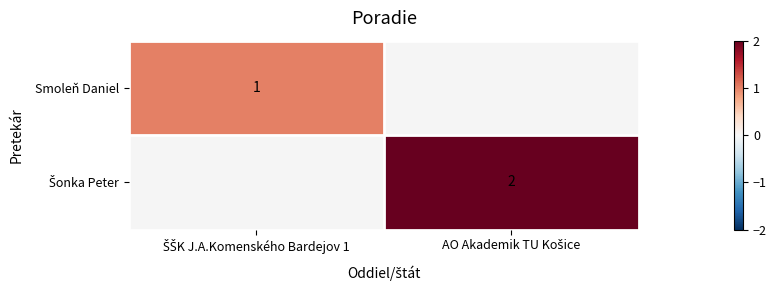

What value does the Šonka Peter series have at AO Akademik TU Košice?

2.0